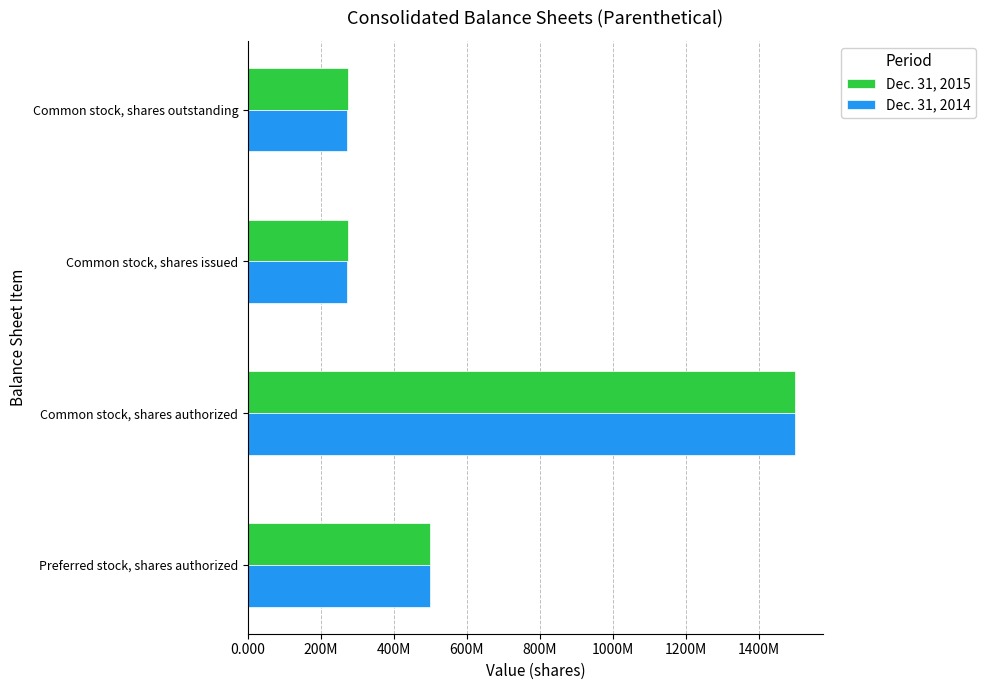

Which series has the largest total across all categories?

Dec. 31, 2015